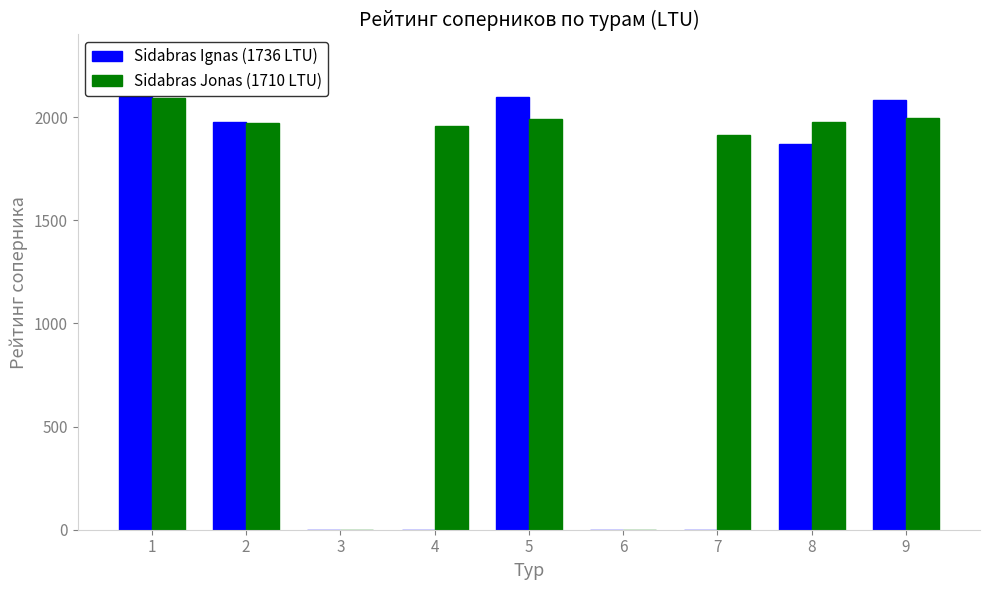

What is the greatest value displayed?

2099